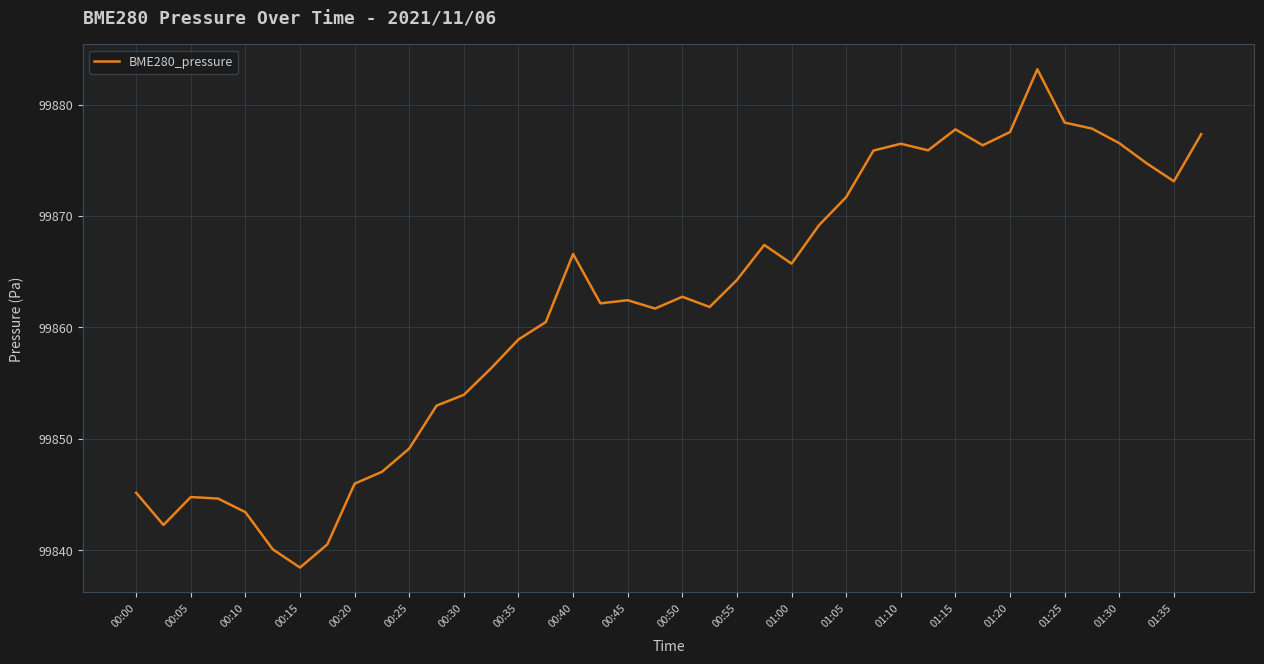

What is the greatest value displayed?

99883.2